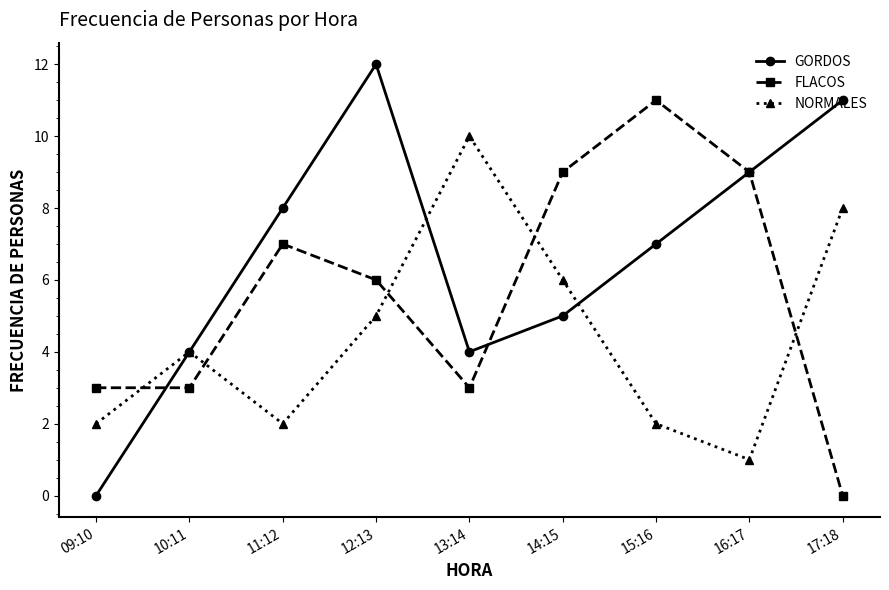

What are all the series names shown in the legend?

GORDOS, FLACOS, NORMALES